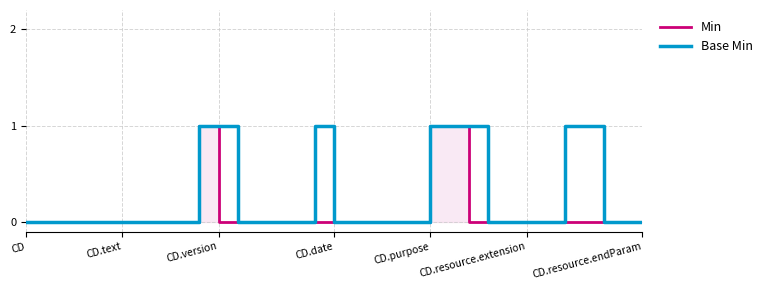

List the series in order of their peak value, lowest first.

Min, Base Min